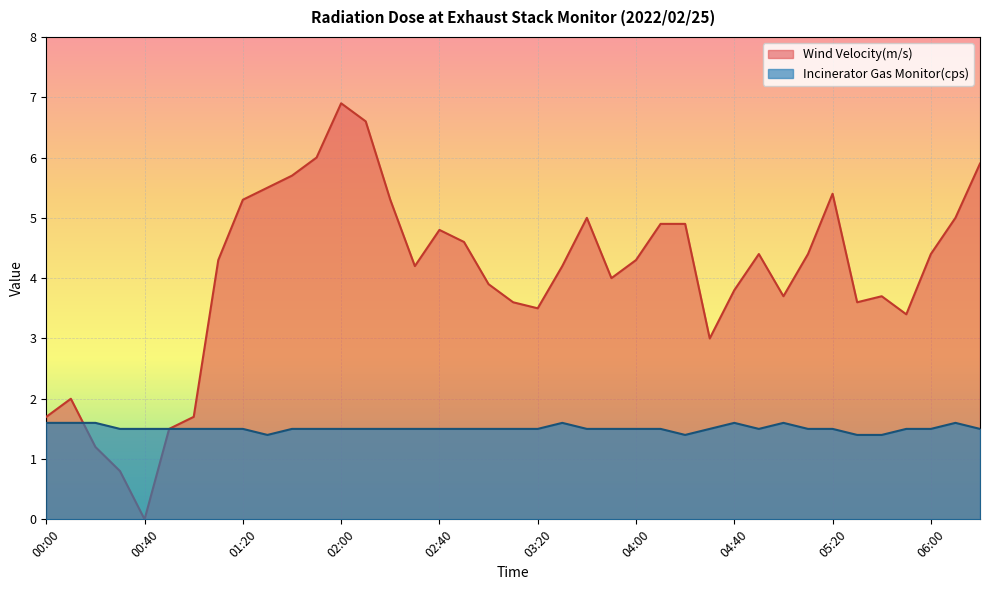

Where is Incinerator Gas Monitor(cps) nearest to the value 1?

01:30